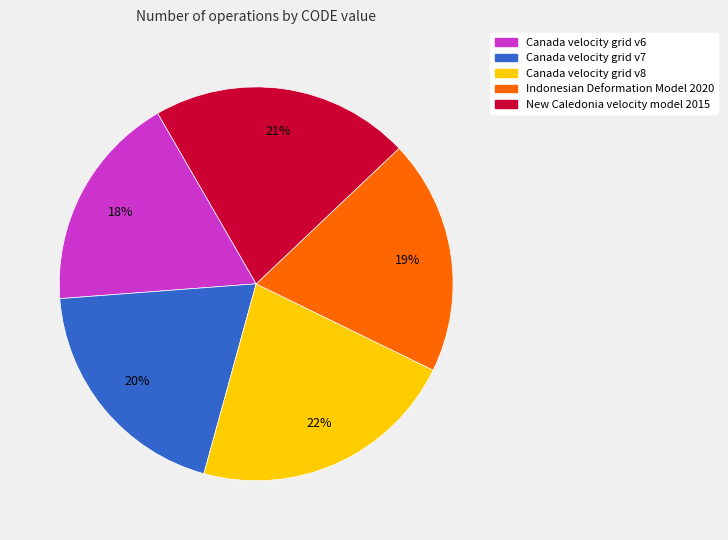

To the nearest percent, what is the average slice percentage?

20%